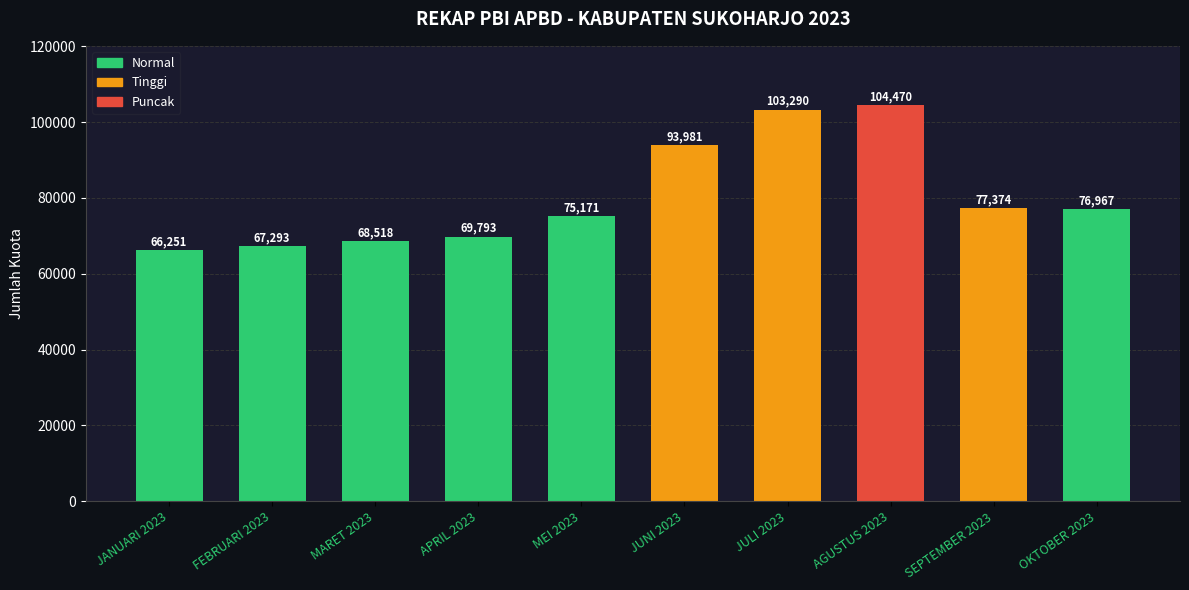

List the labels in order of value, largest first.

AGUSTUS 2023, JULI 2023, JUNI 2023, SEPTEMBER 2023, OKTOBER 2023, MEI 2023, APRIL 2023, MARET 2023, FEBRUARI 2023, JANUARI 2023